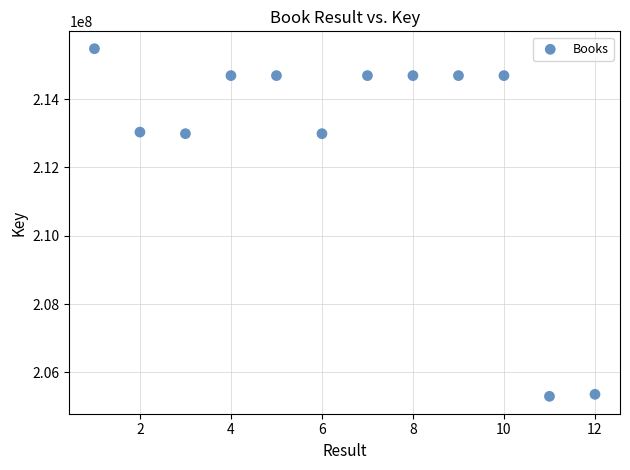

What is the average X value?

6